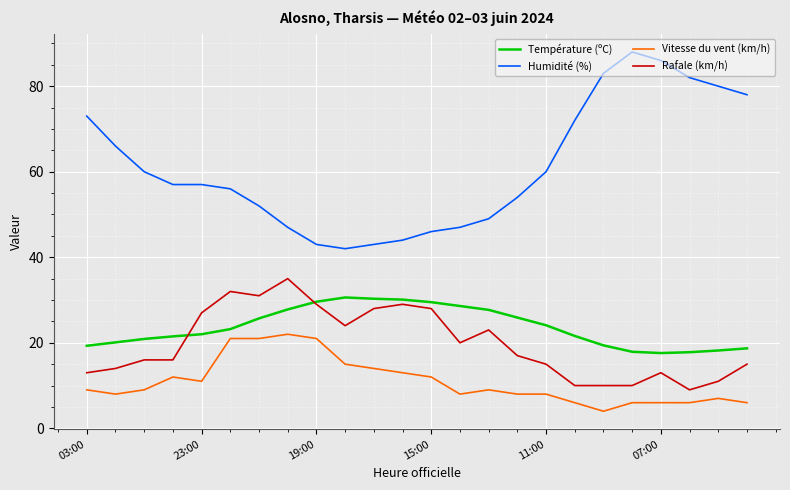

What is the smallest value displayed?

4.0